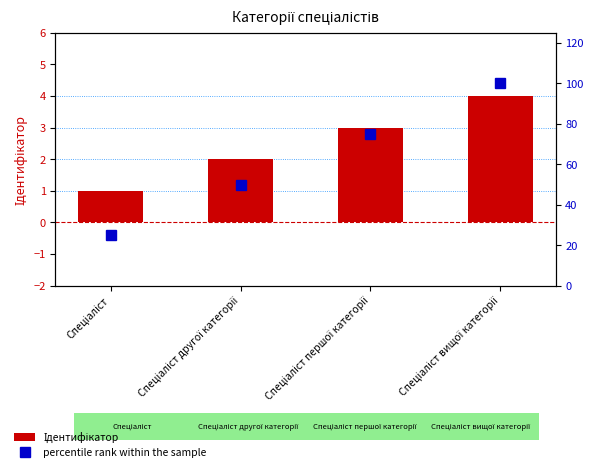

How many values in the Ідентифікатор series are below 3?

2